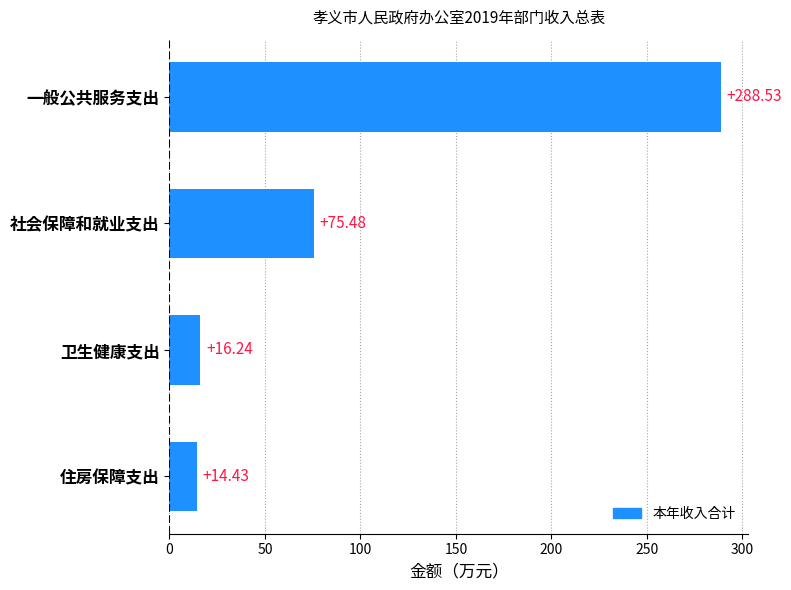

What is the sum of all values?

394.7